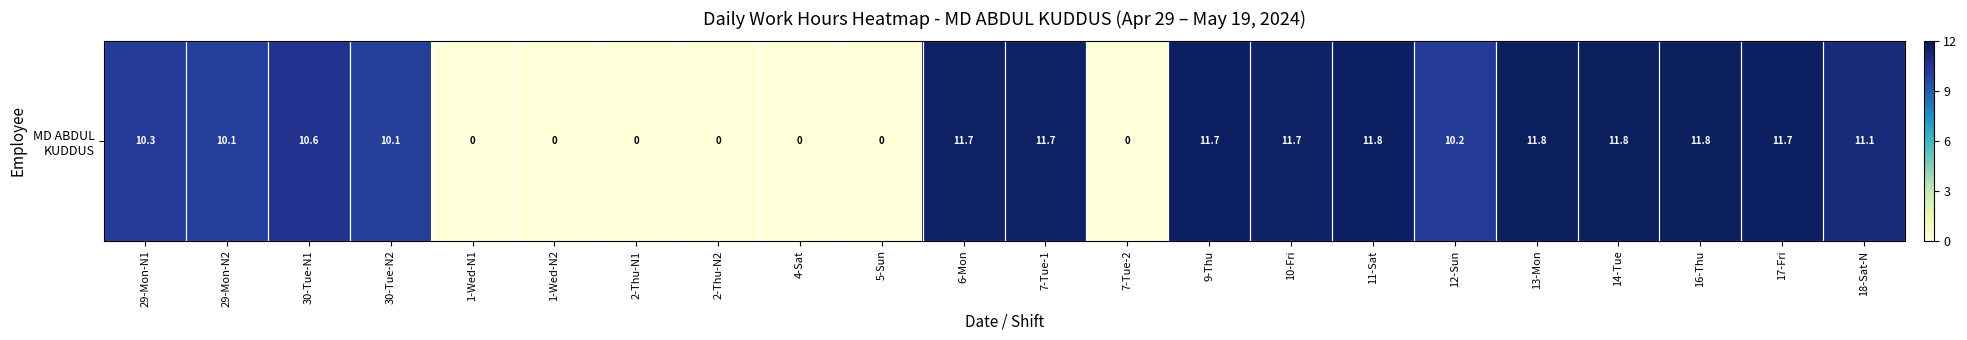

What is the greatest value displayed?

11.8